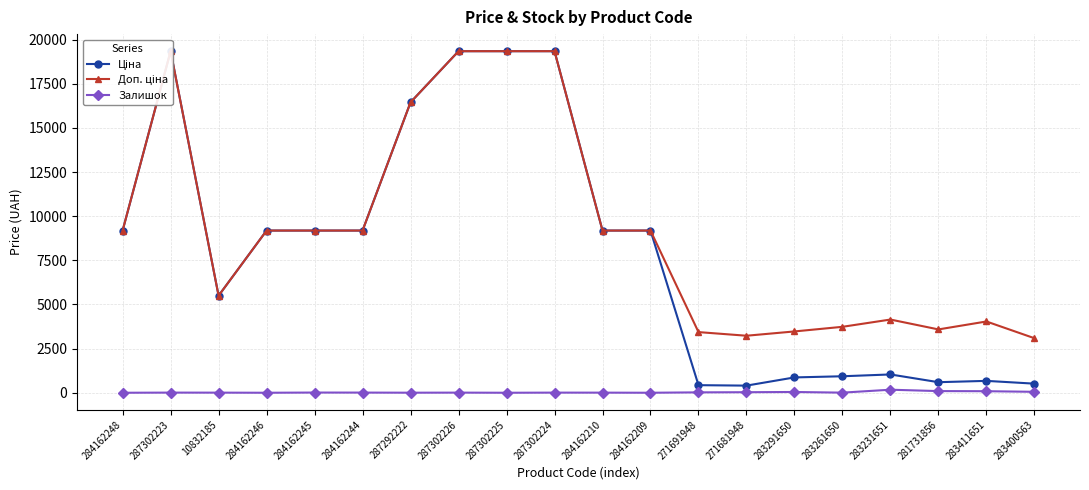

The value of Доп. ціна at 283261650 is 889.4. True or false?

False